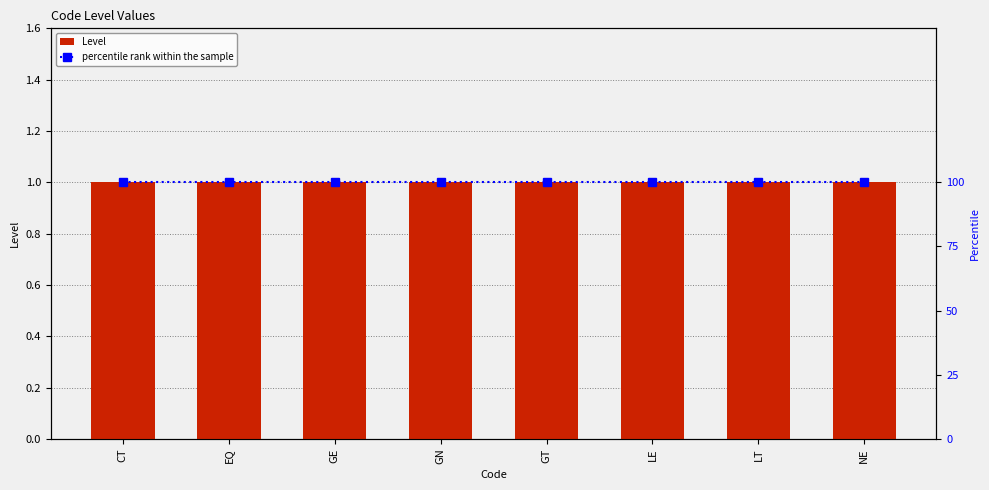

What is the minimum value shown in the chart?

1